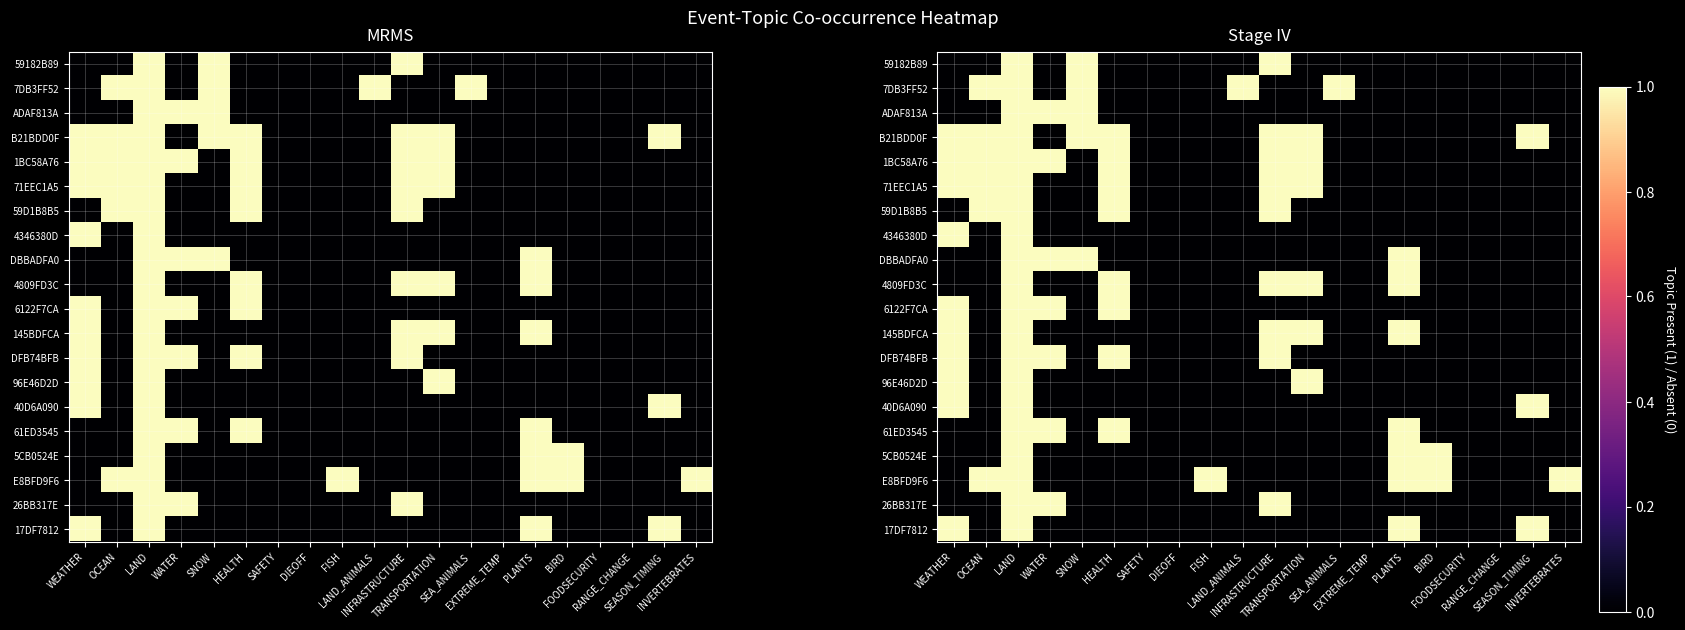

Which label corresponds to the smallest value in the chart?

WEATHER